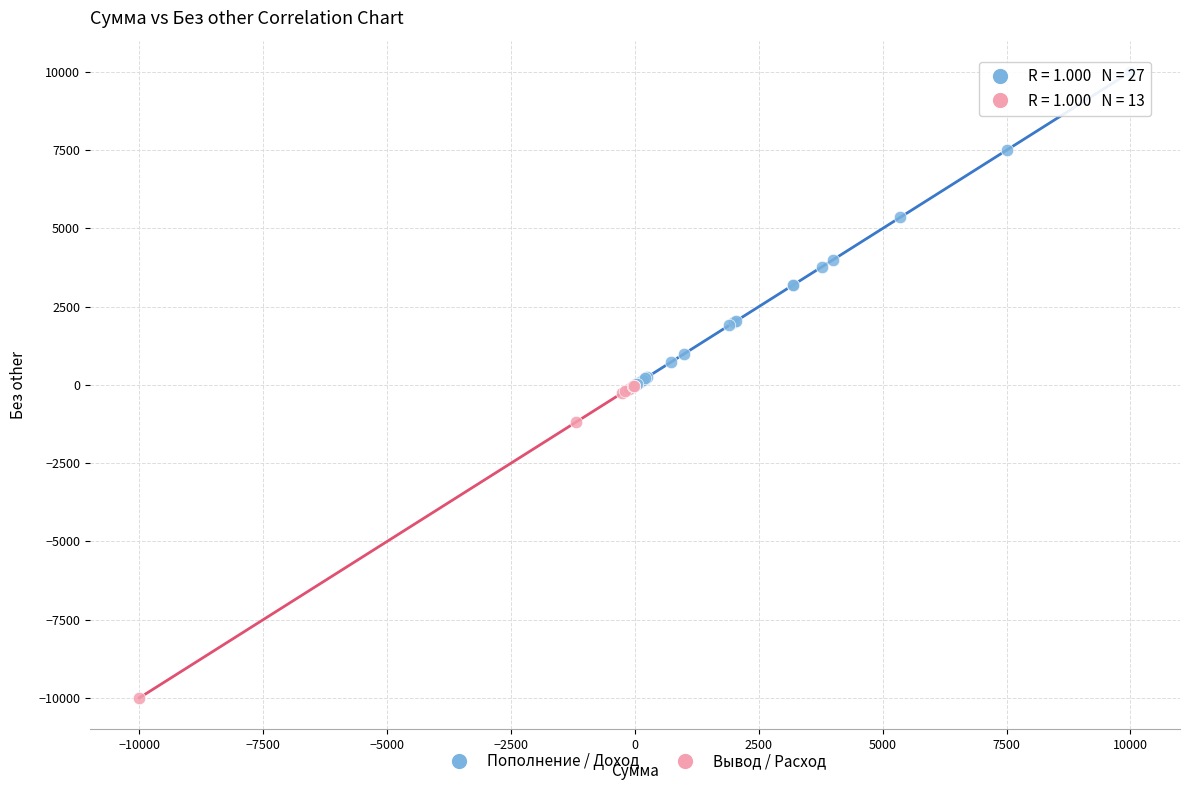

Which series contains the lowest Y value?

Вывод / Расход